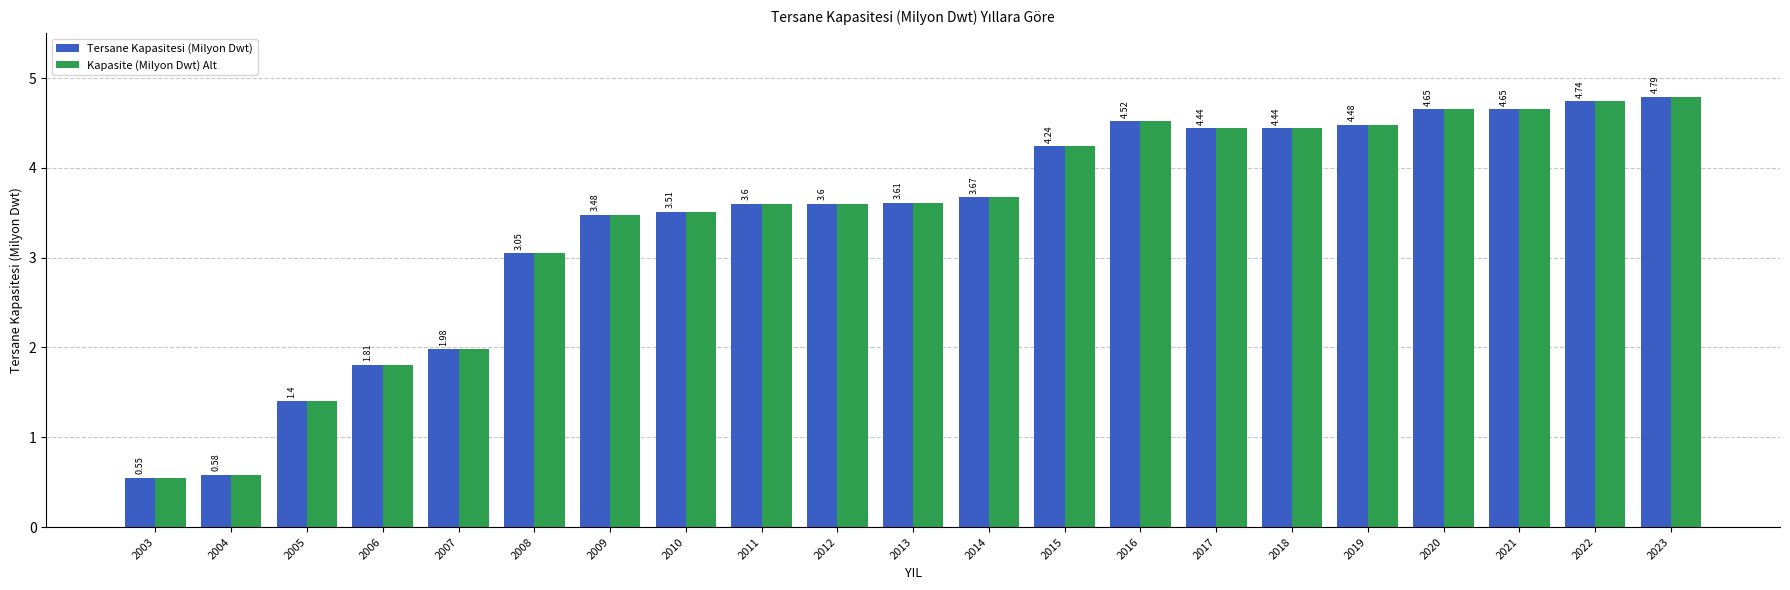

At which label does Kapasite (Milyon Dwt) Alt first exceed 3?

2008